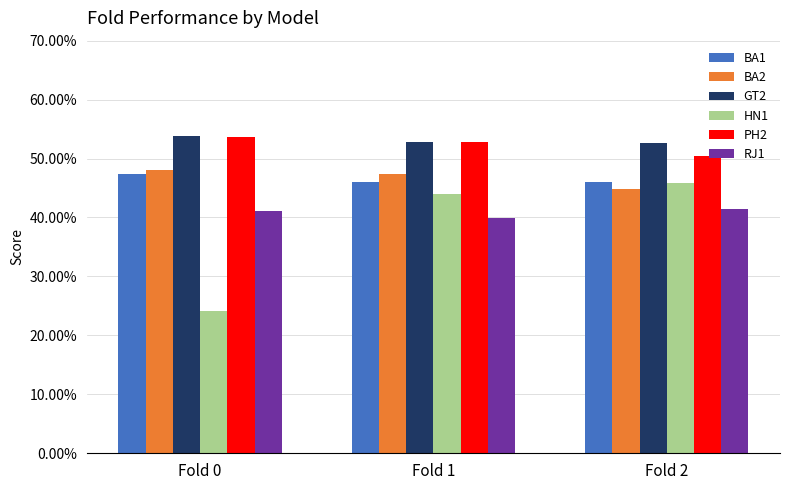

What is the maximum value shown in the chart?

0.5